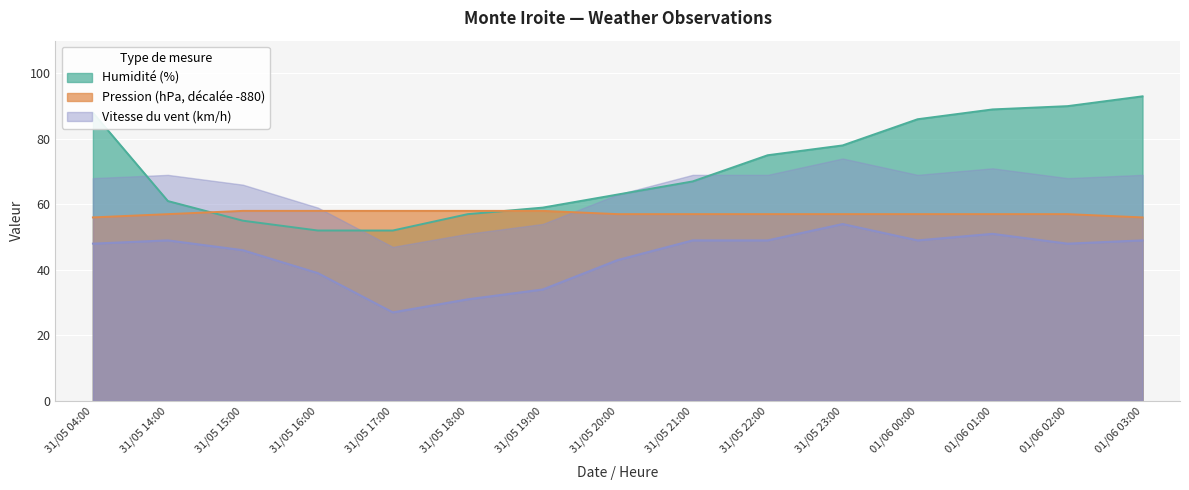

Count the number of data series in this chart.

3